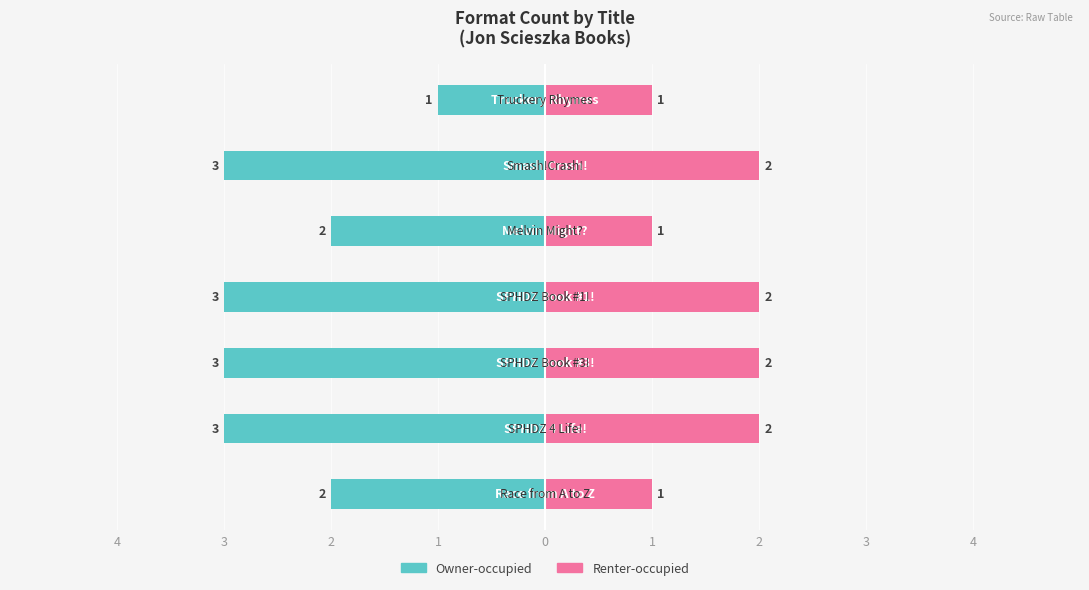

Is the value of Renter-occupied at 3 greater than the value of Owner-occupied at 1?

Yes